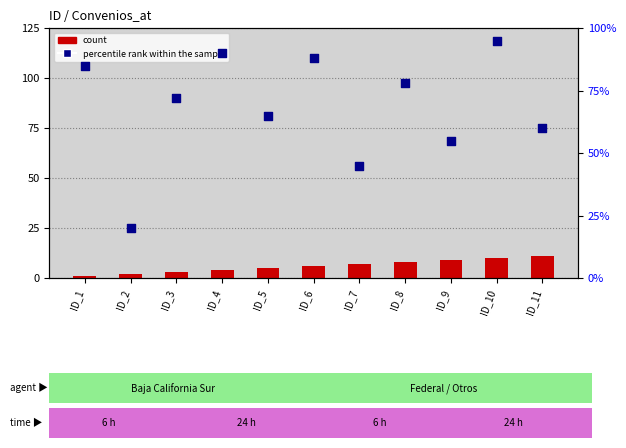

Which series has the largest Y range (max minus min)?

percentile rank within the sample